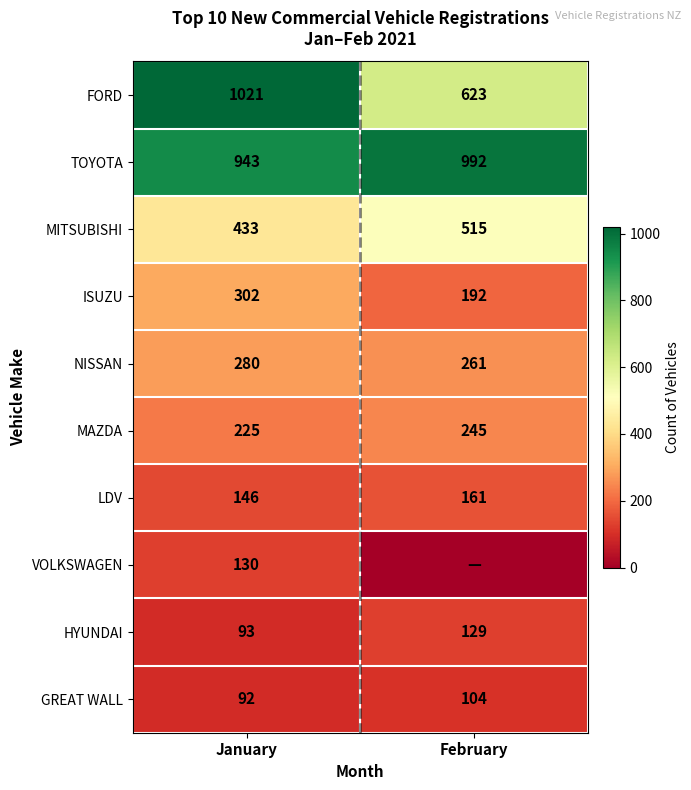

What is the total value across all series at February?

3222